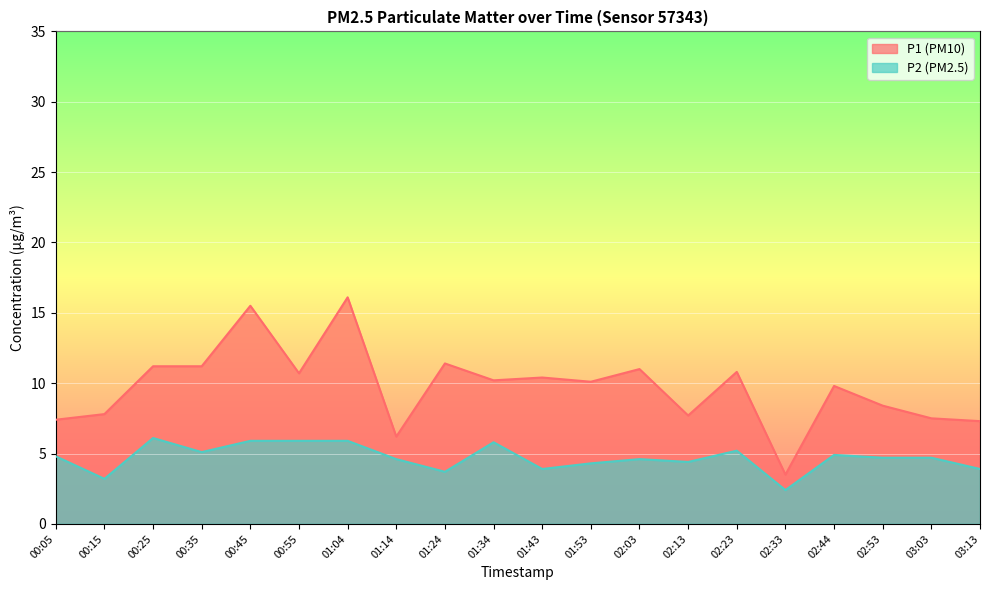

Does the chart display data point markers on the line(s)?

No